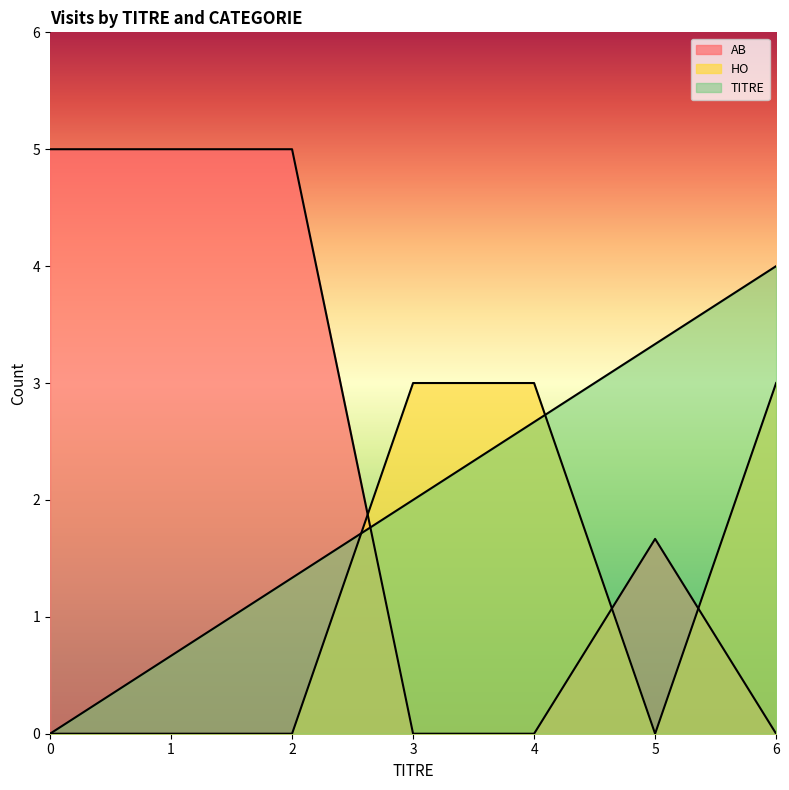

Is the value of COUNT_AB at 6 greater than the value of COUNT_HO at 4?

No